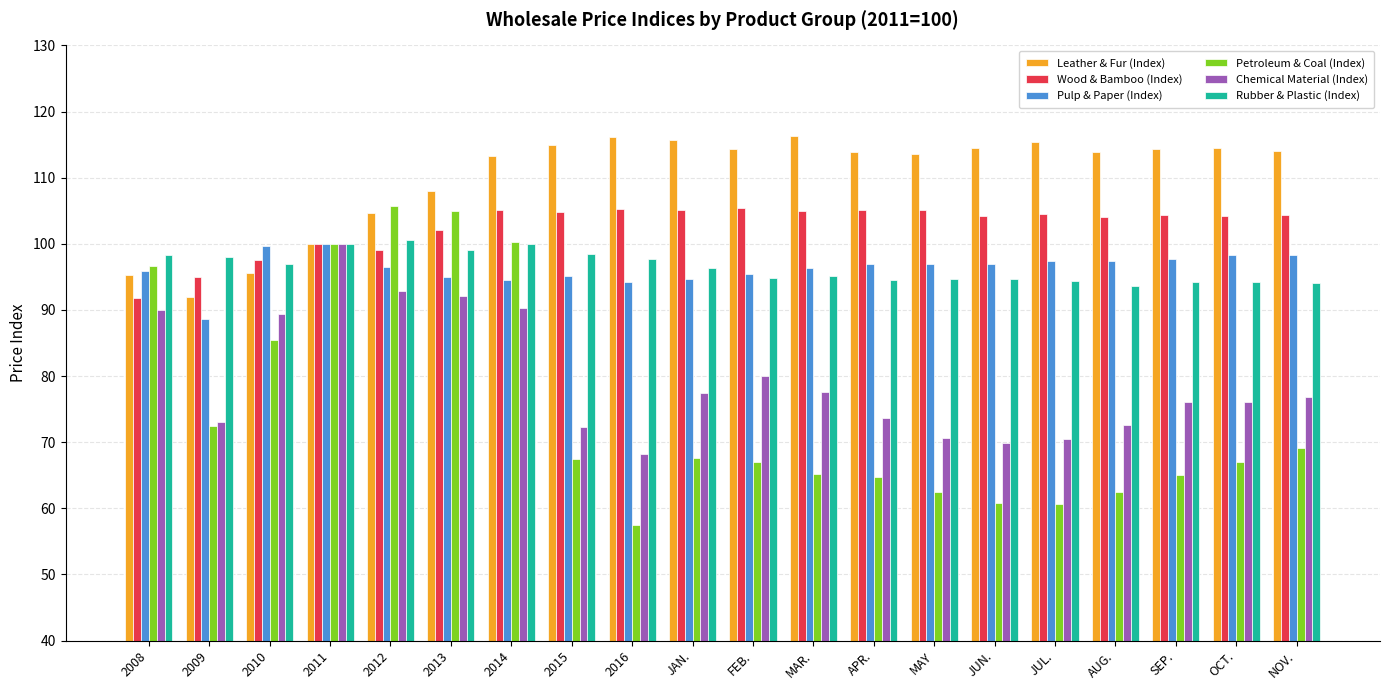

What is the approximate value of Wood & Bamboo (Index) at MAY?

105.0